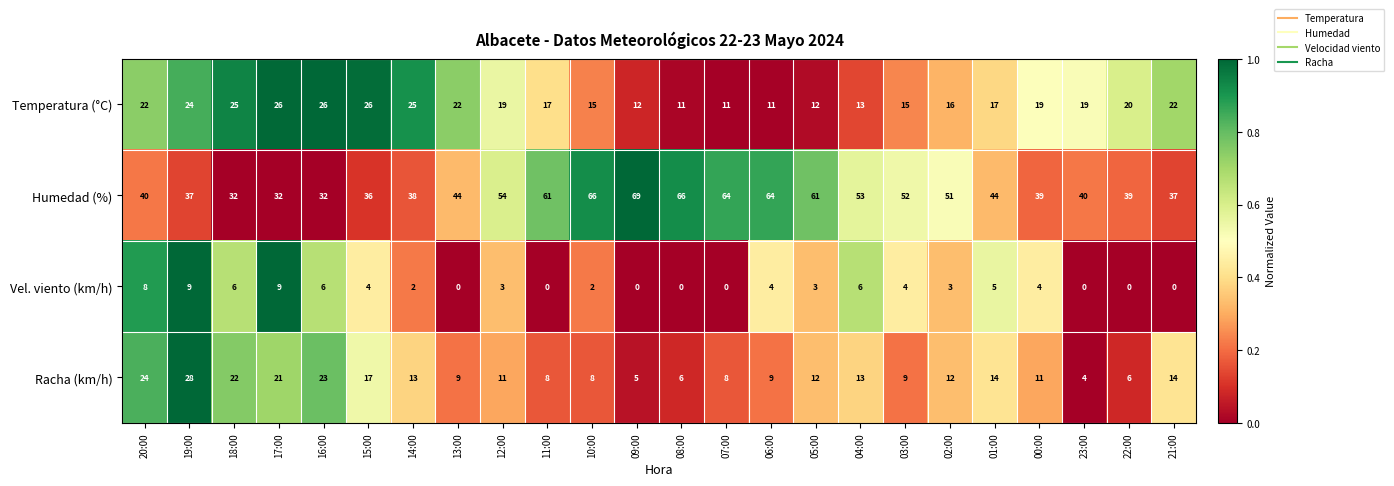

How many distinct data groups are displayed?

4